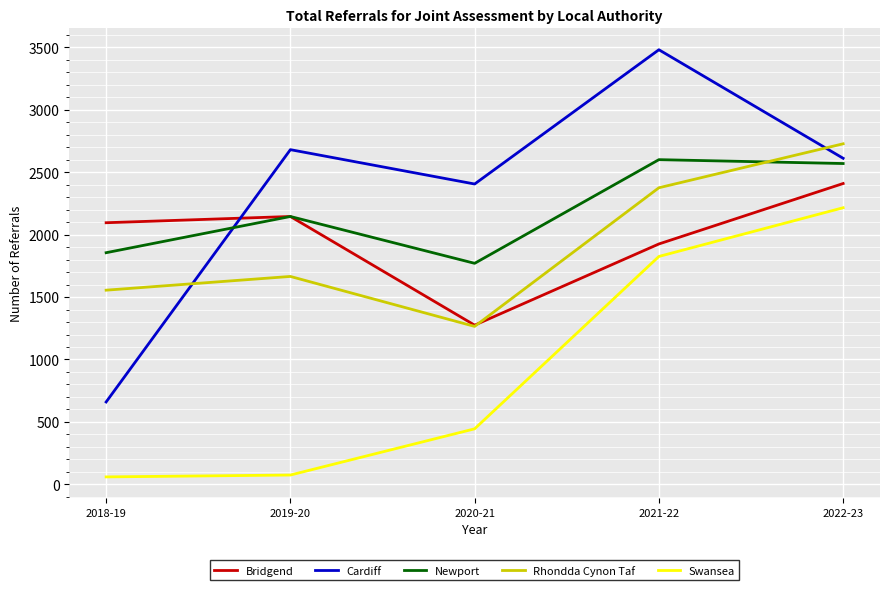

What is the difference between the highest and lowest values at 2021-22?

1655